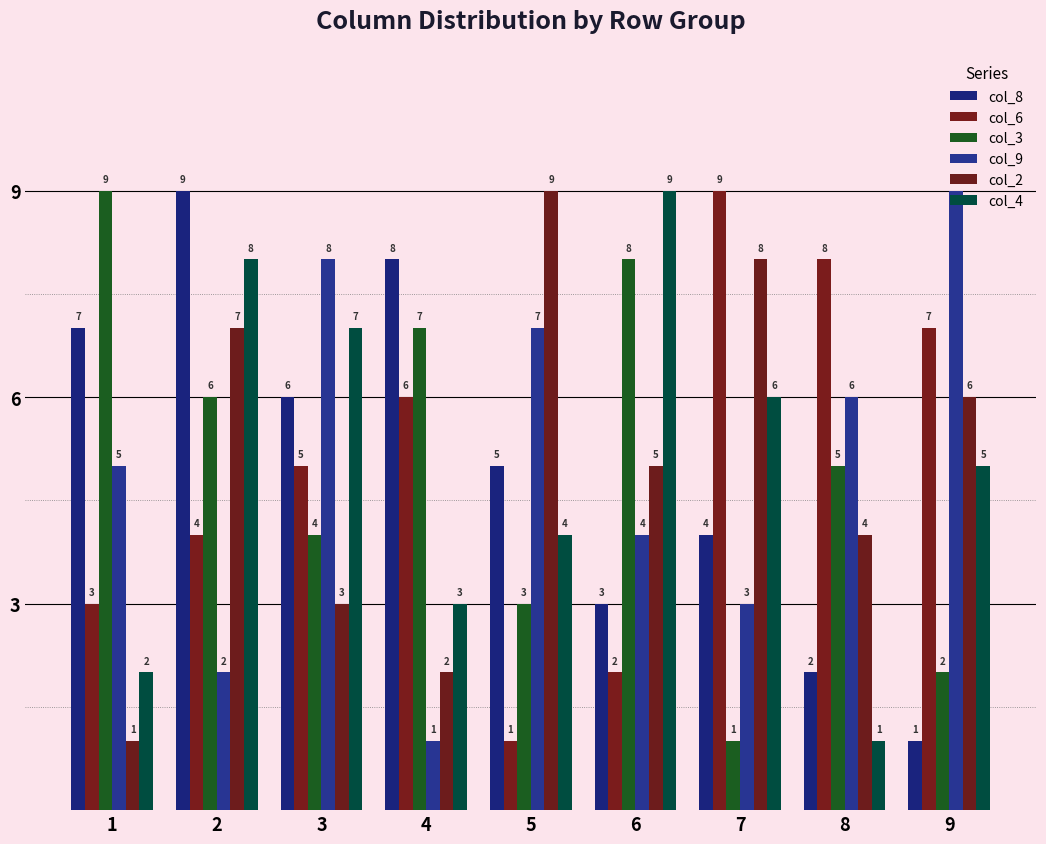

At which label does col_9 reach its minimum?

4